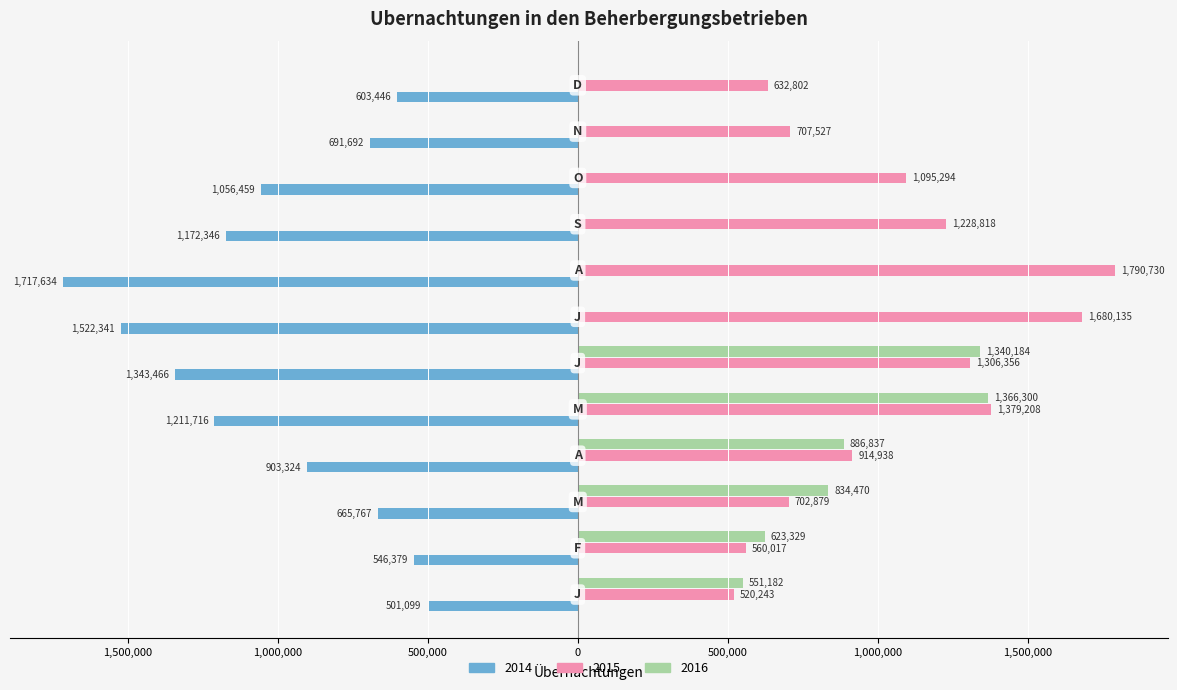

What are all the series names shown in the legend?

2014, 2015, 2016